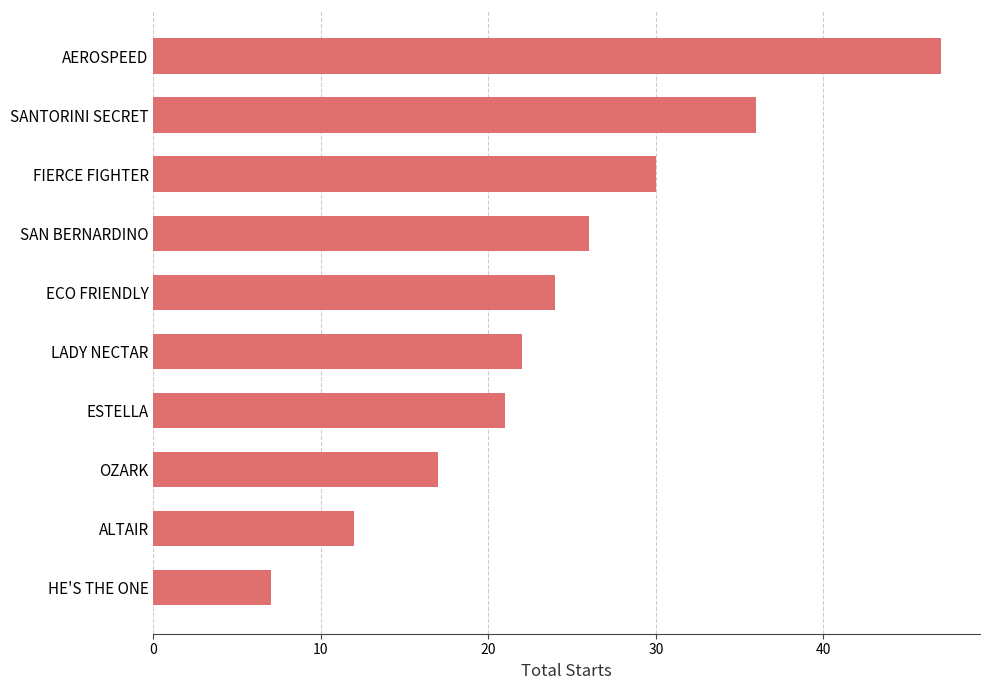

Is it true that the value at SAN BERNARDINO is 12?

False